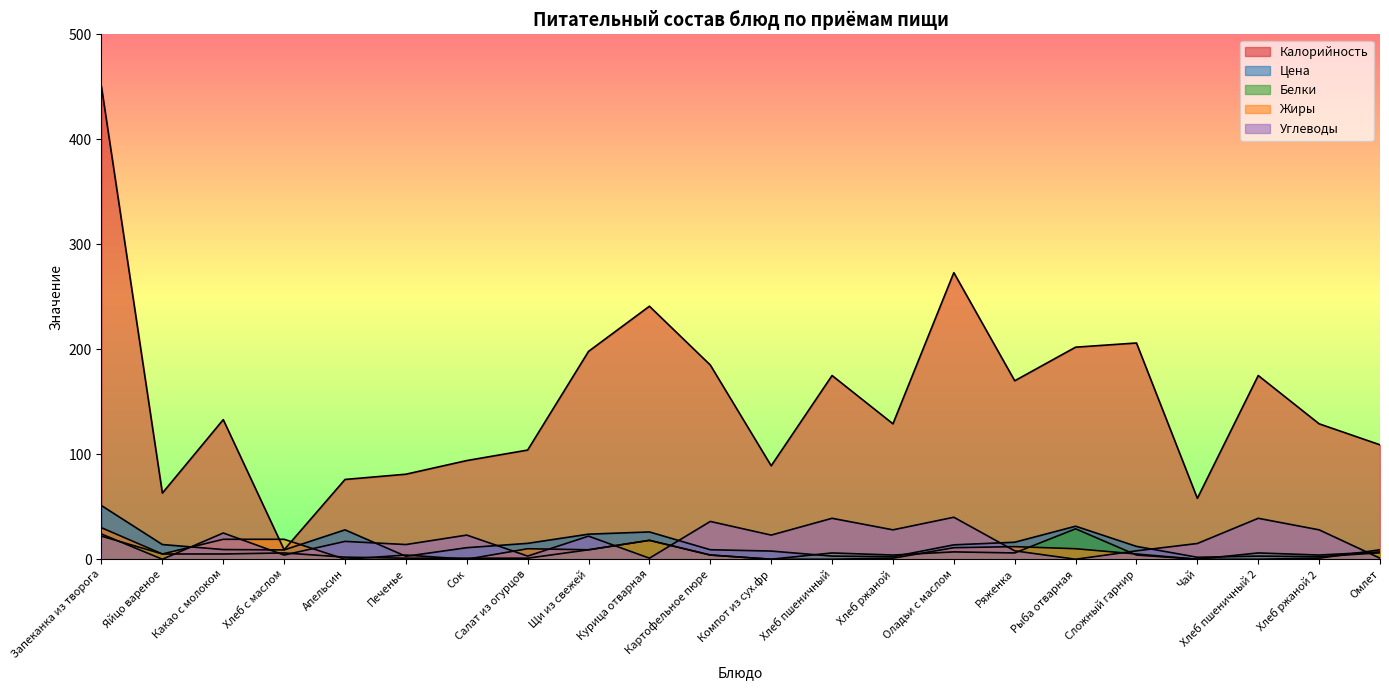

What is the sum of all Углеводы values?

398.0